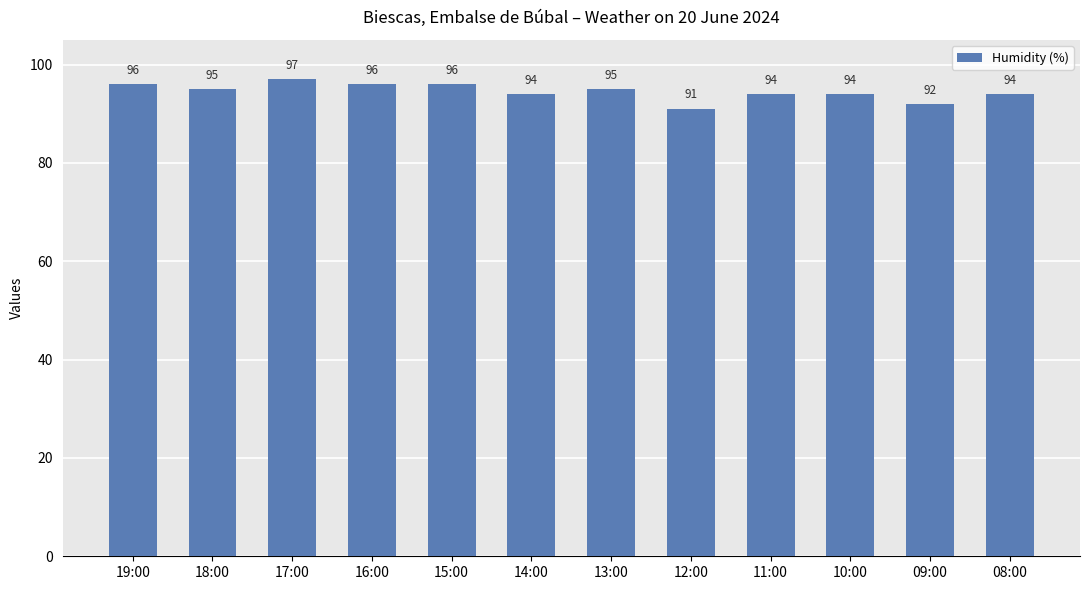

How many values are between 94 and 96?

9